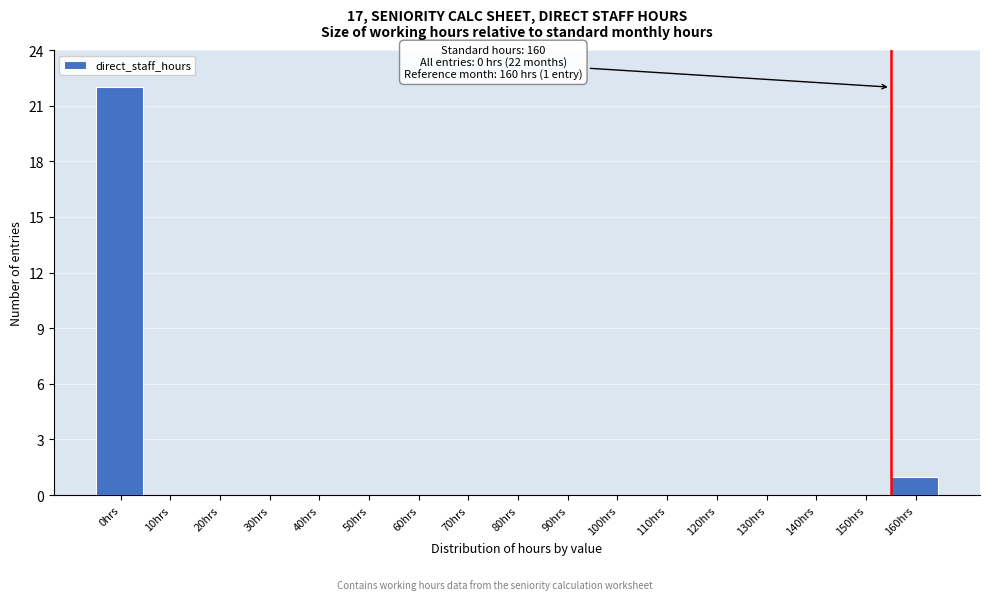

Reading left to right, what are all the values shown in this chart?

0hrs=22	10hrs=0	20hrs=0	30hrs=0	40hrs=0	50hrs=0	60hrs=0	70hrs=0	80hrs=0	90hrs=0	100hrs=0	110hrs=0	120hrs=0	130hrs=0	140hrs=0	150hrs=0	160hrs=1